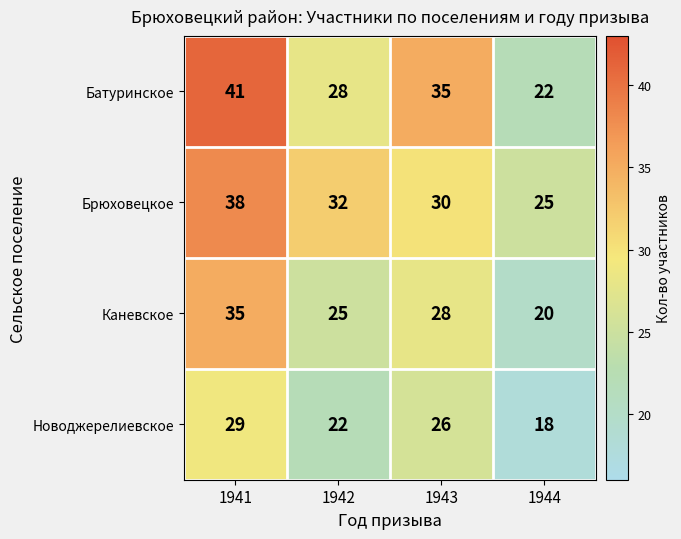

Which series has the largest range (max minus min)?

Батуринское